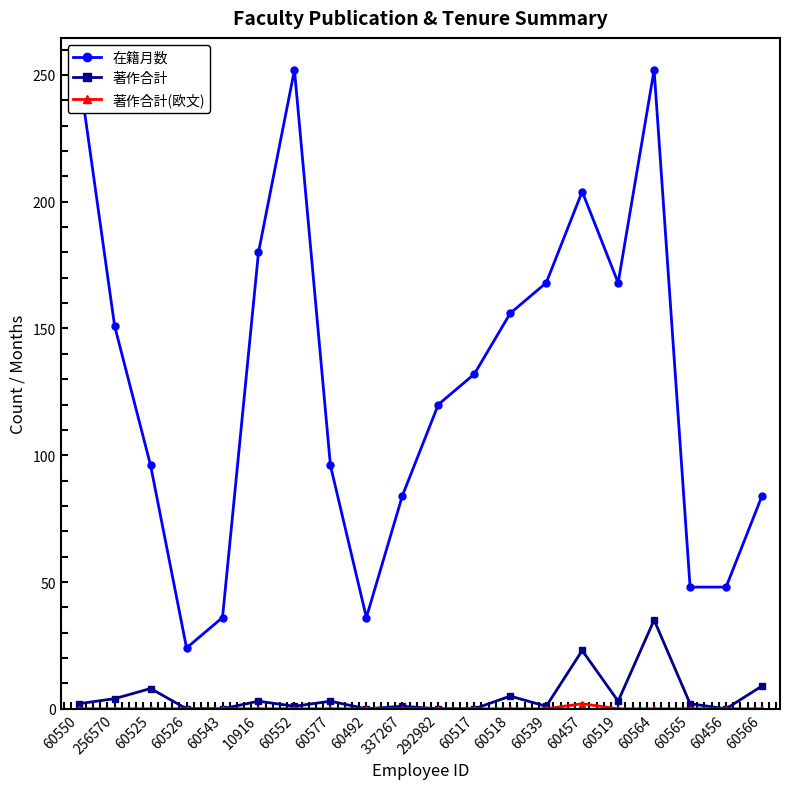

List the series in order of their peak value, lowest first.

著作合計(欧文), 著作合計, 在籍月数